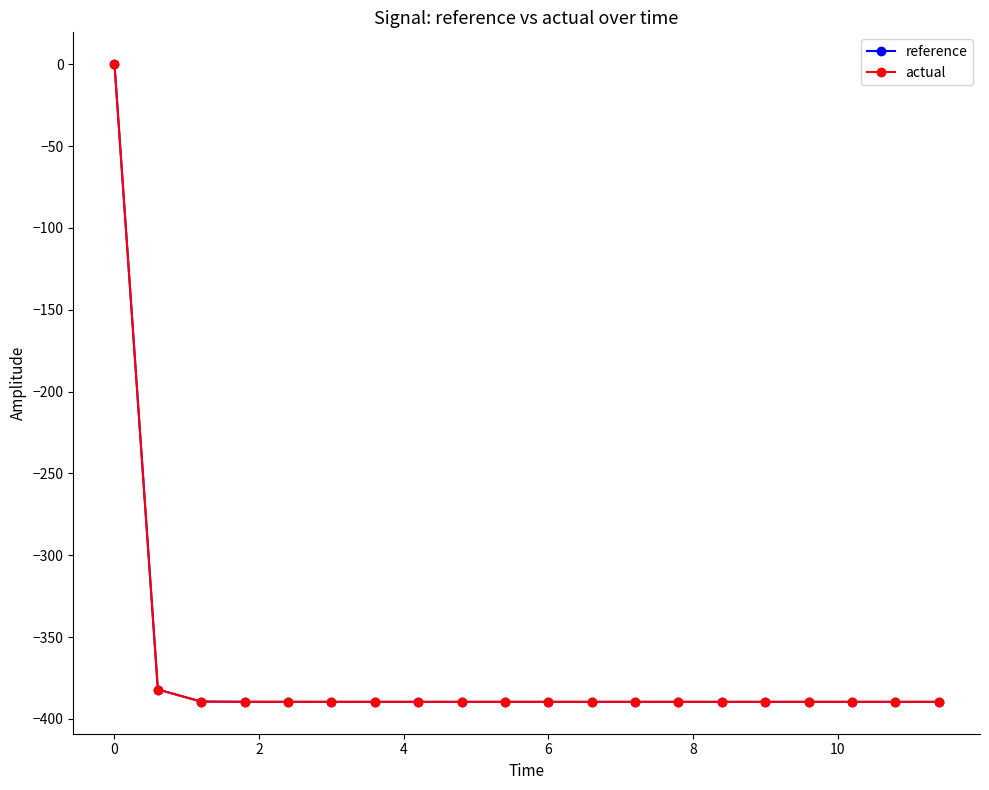

What is the average value of the actual series?

-369.7